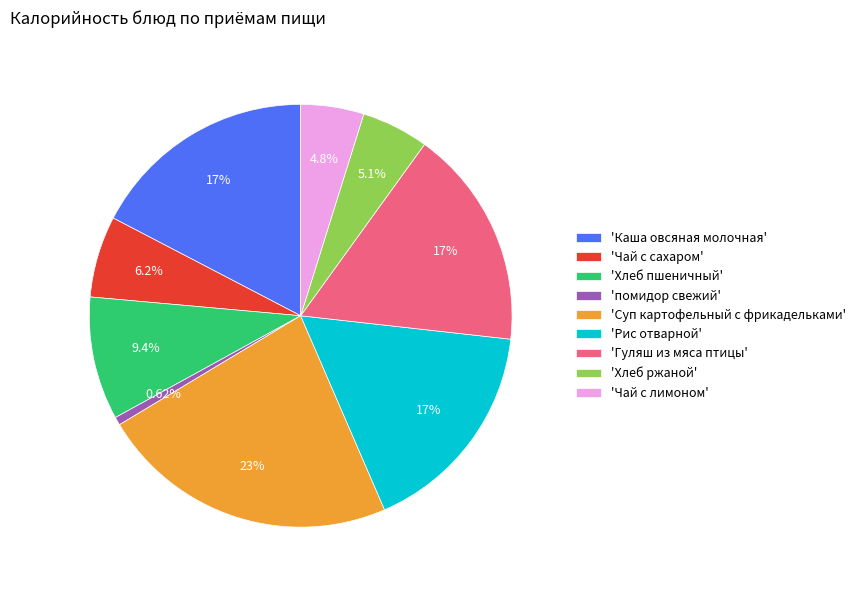

Is there any slice that represents more than half of the pie?

No